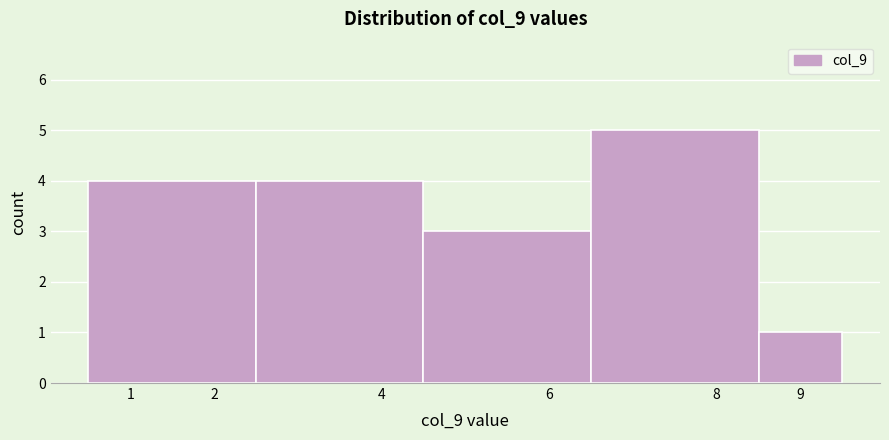

Reading left to right, transcribe this chart: for each bar, give the range it covers on the x-axis and its height. The values are not printed on the chart, so give them approximately, as read against the axis.

0.5 to 2.5: 4
2.5 to 4.5: 4
4.5 to 6.5: 3
6.5 to 8.5: 5
8.5 to 9.5: 1